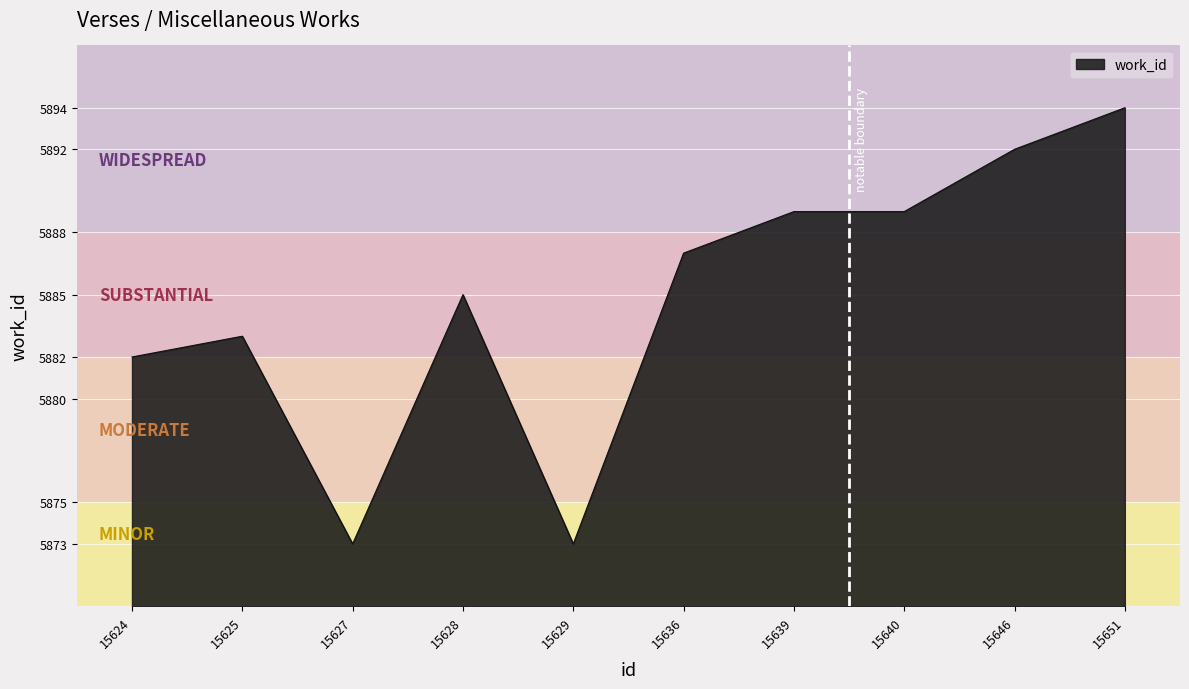

What is the maximum value shown in the chart?

5894